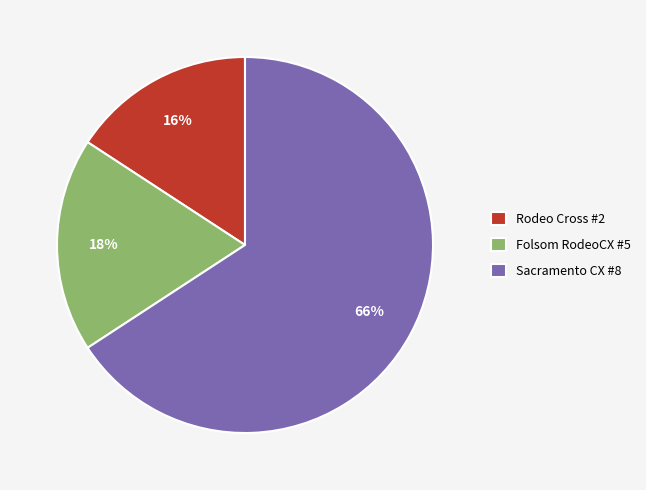

Which has a higher value, Rodeo Cross #2 or Folsom RodeoCX #5?

Folsom RodeoCX #5